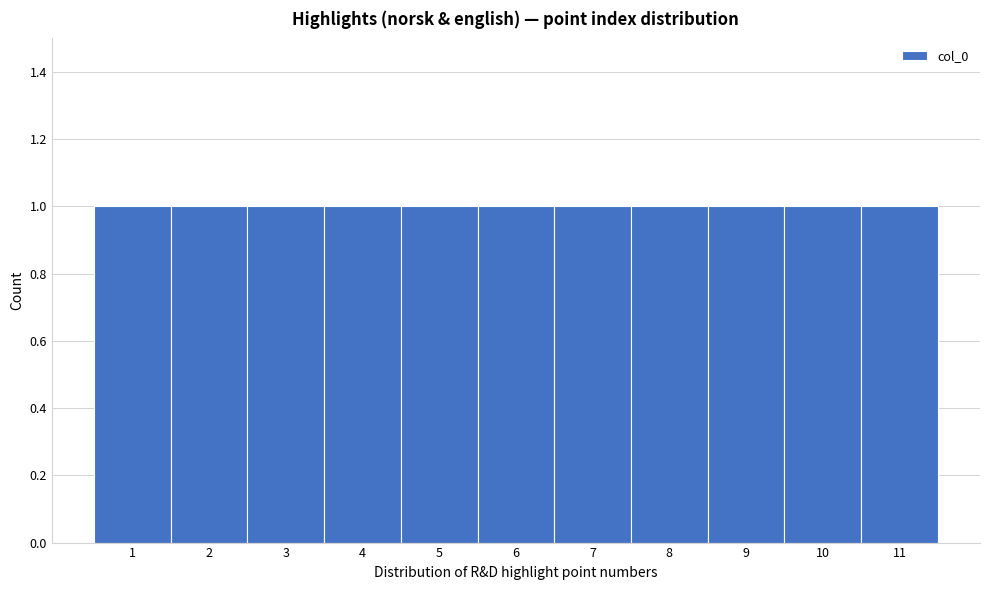

How tall is the bar that spans 7.5 to 8.5 on the x-axis? The values are not printed on the chart, so give them approximately, as read against the axis.

1